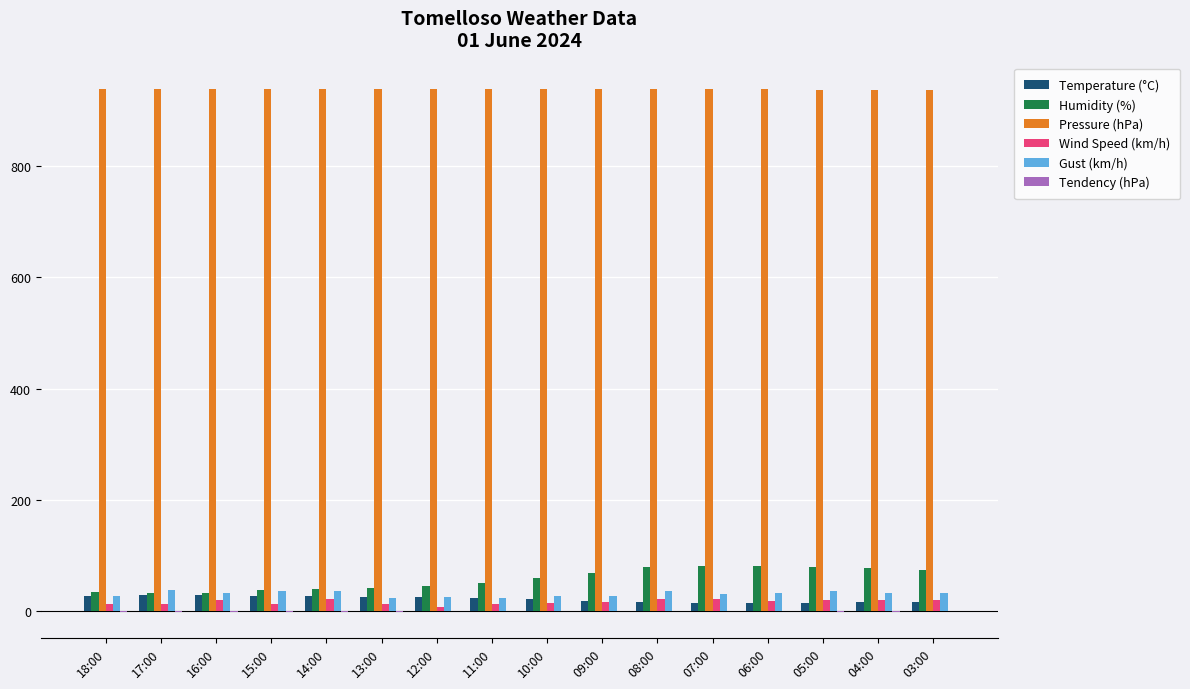

Which series has the largest total across all categories?

Pressure (hPa)